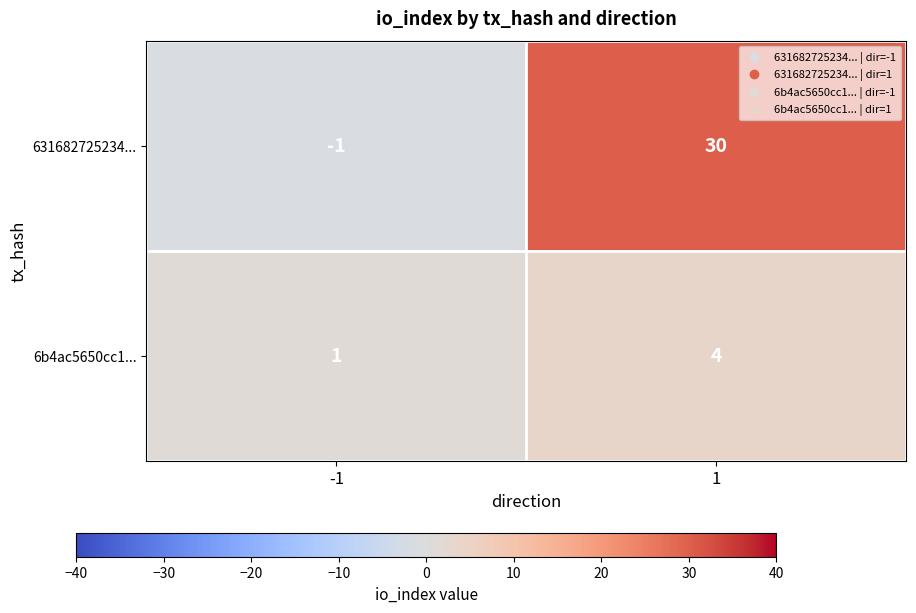

Reading right to left, transcribe all the data shown in this chart.

631682725234...: 1=30	-1=-1
6b4ac5650cc1...: 1=4	-1=1